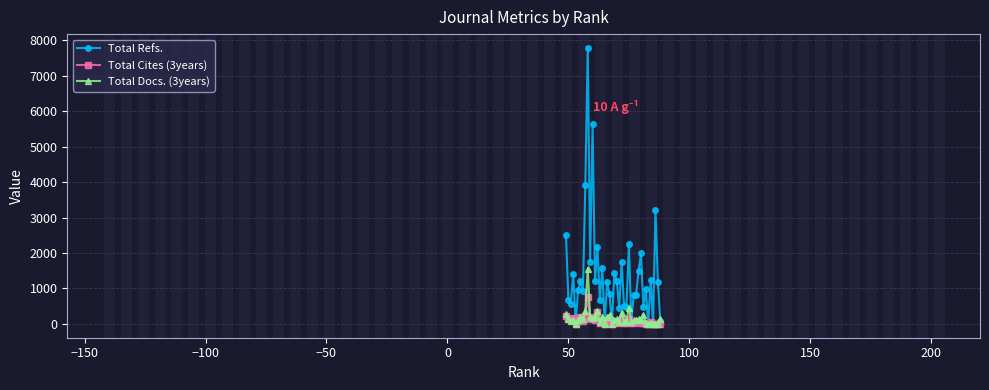

How many positive values does the Total Cites (3years) series have?

34